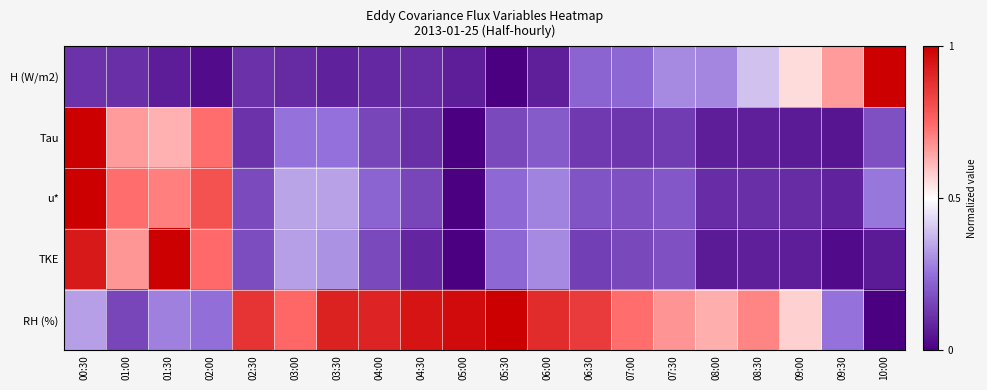

What is the total value across all series at 09:00?

1.4